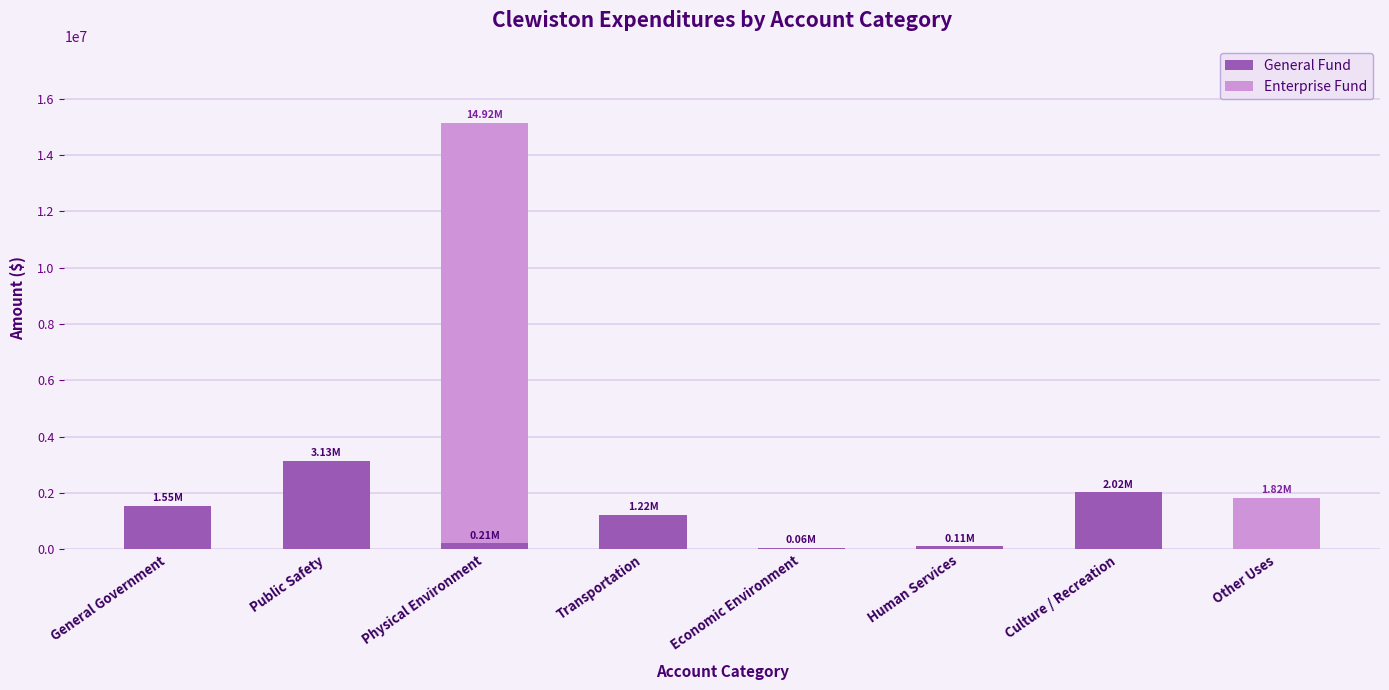

What is the total value across all series at Culture / Recreation?

2023172